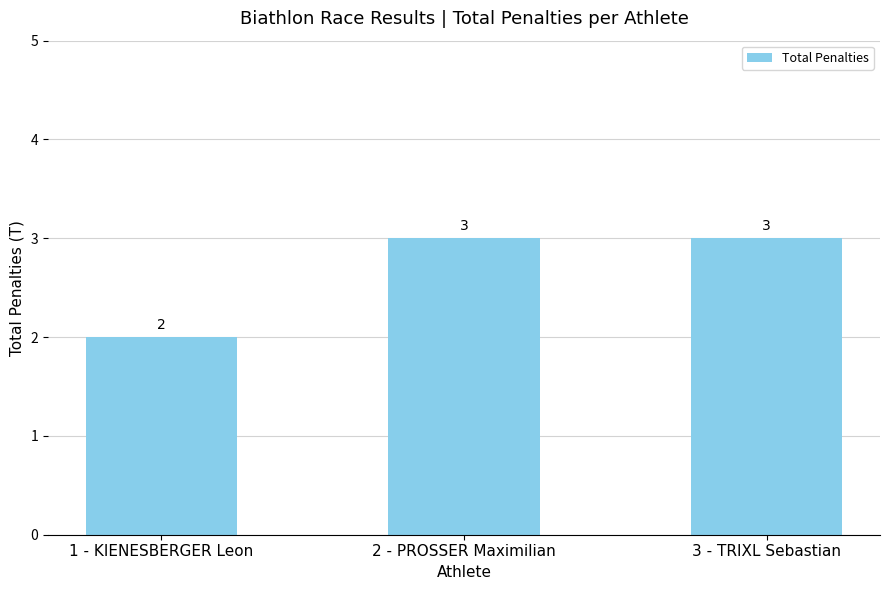

Is it true that the value at 3 - TRIXL Sebastian is 1?

False